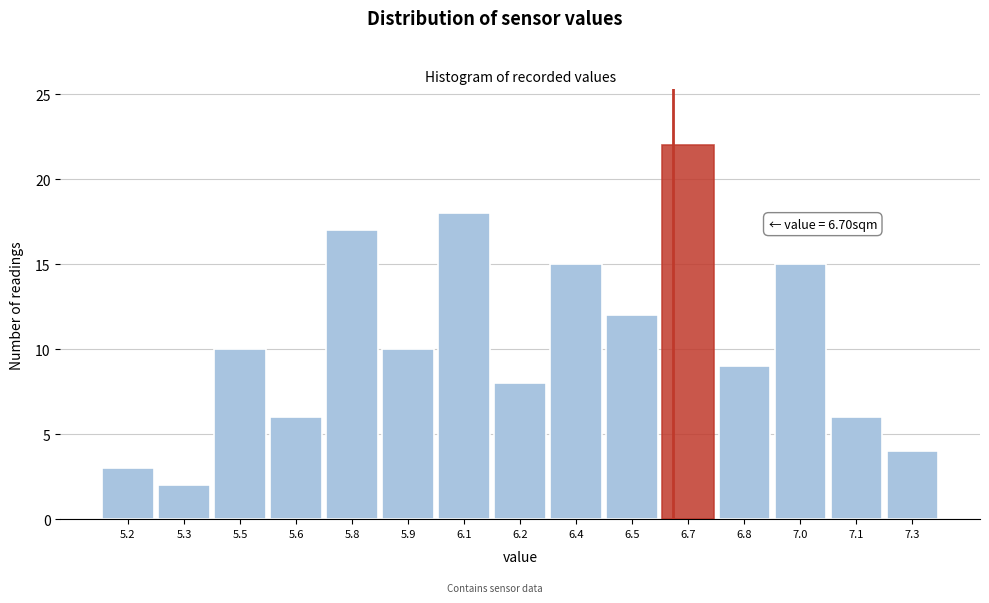

Reading left to right, extract all data points from this chart.

5.2=3	5.3=2	5.5=10	5.6=6	5.8=17	5.9=10	6.1=18	6.2=8	6.4=15	6.5=12	6.7=22	6.8=9	7.0=15	7.1=6	7.3=4